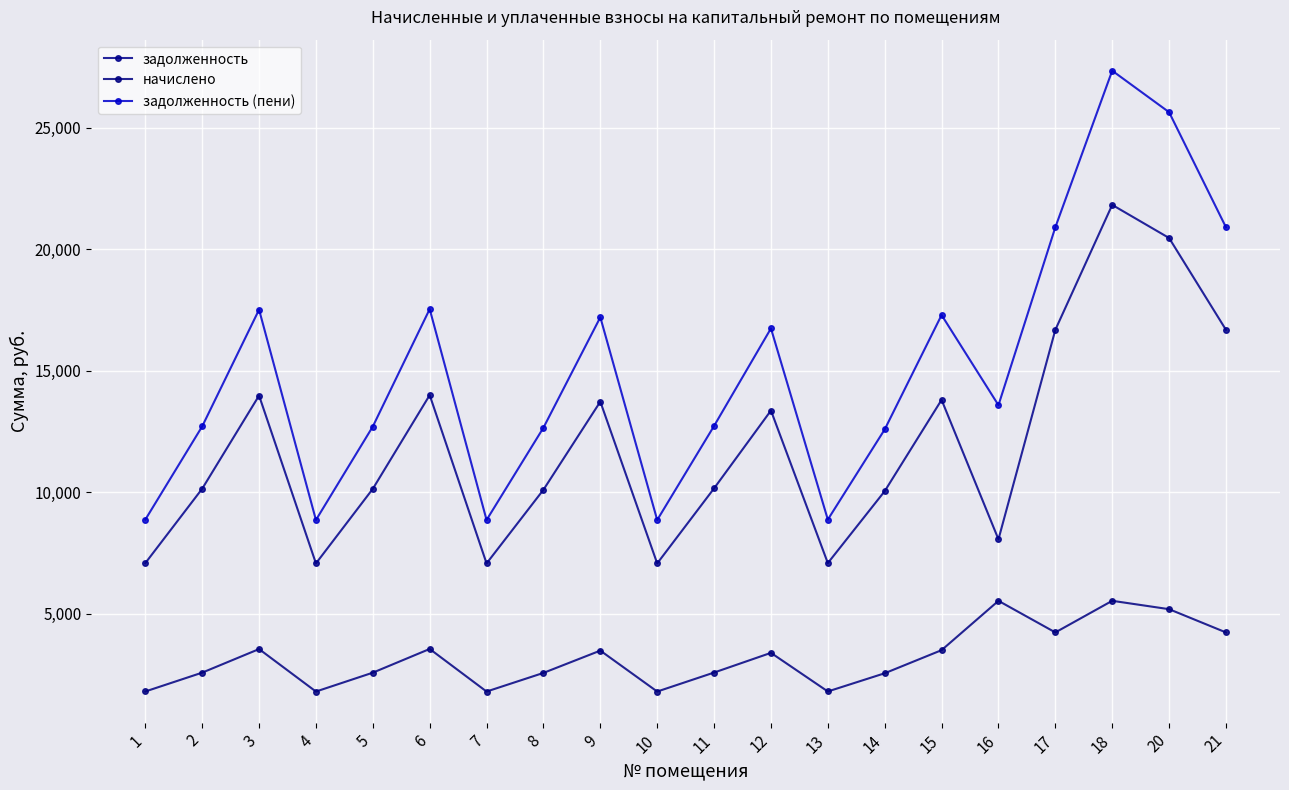

What is the sum of all задолженность (пени) values?

302379.1